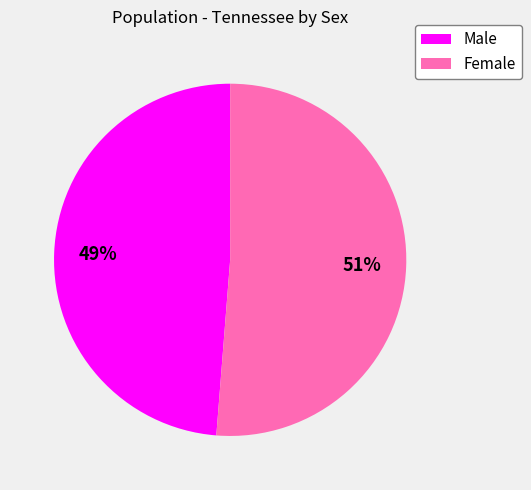

To the nearest percent, what is the average slice percentage?

50%